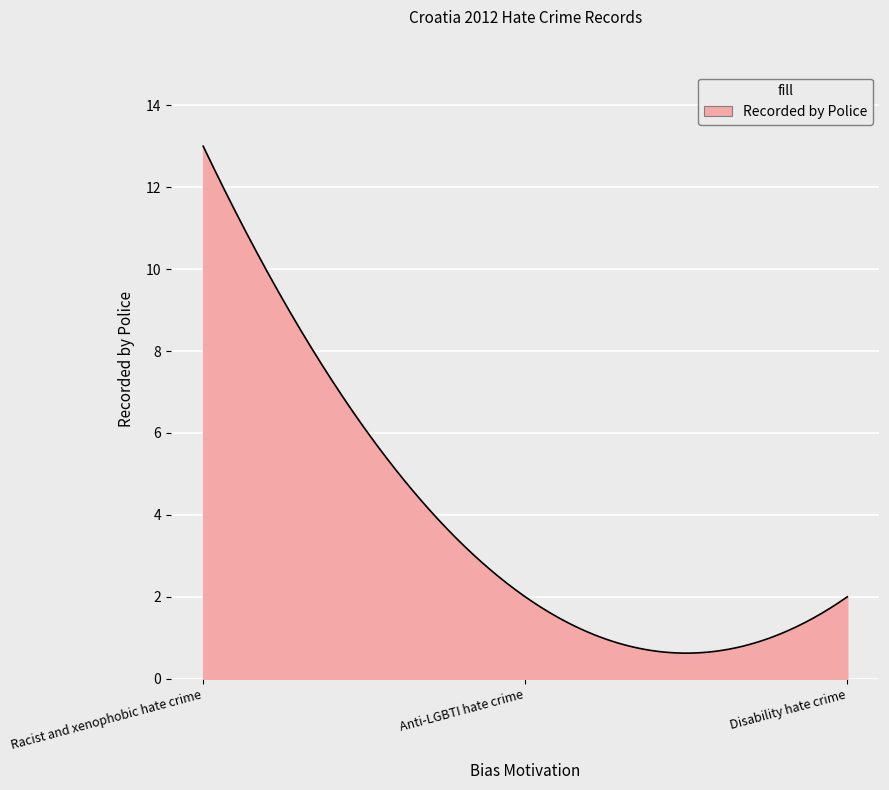

What is the difference between the maximum and minimum values?

12.4